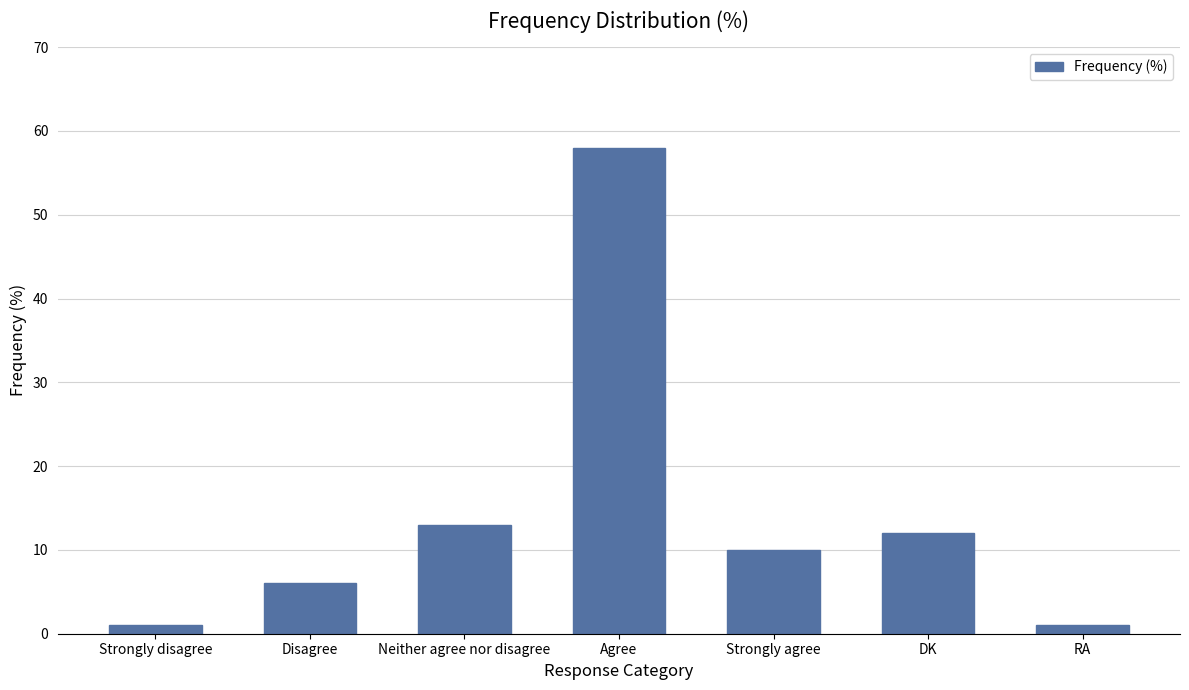

What position from the right is Disagree?

6